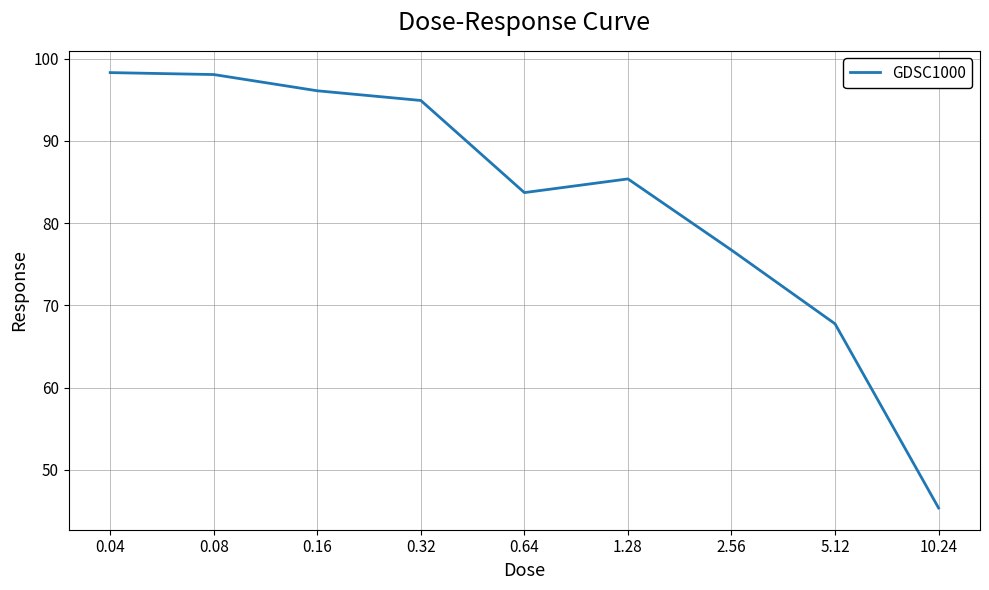

The chart shows a value of 90.4 at 5.12. True or false?

False